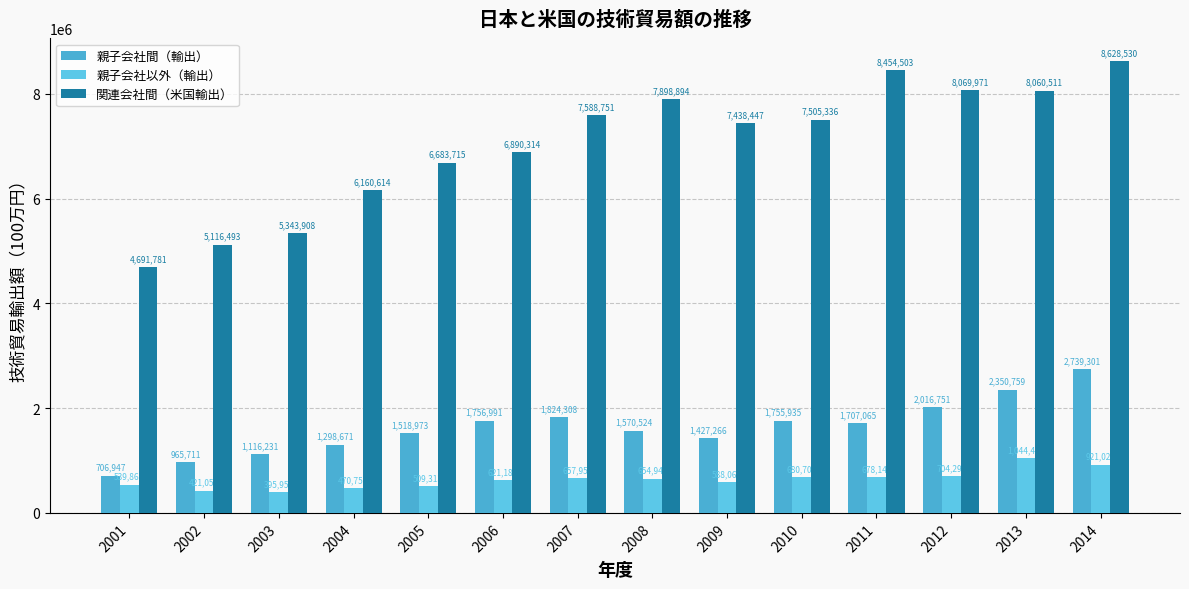

Which series has the widest spread of values?

関連会社間（米国輸出）